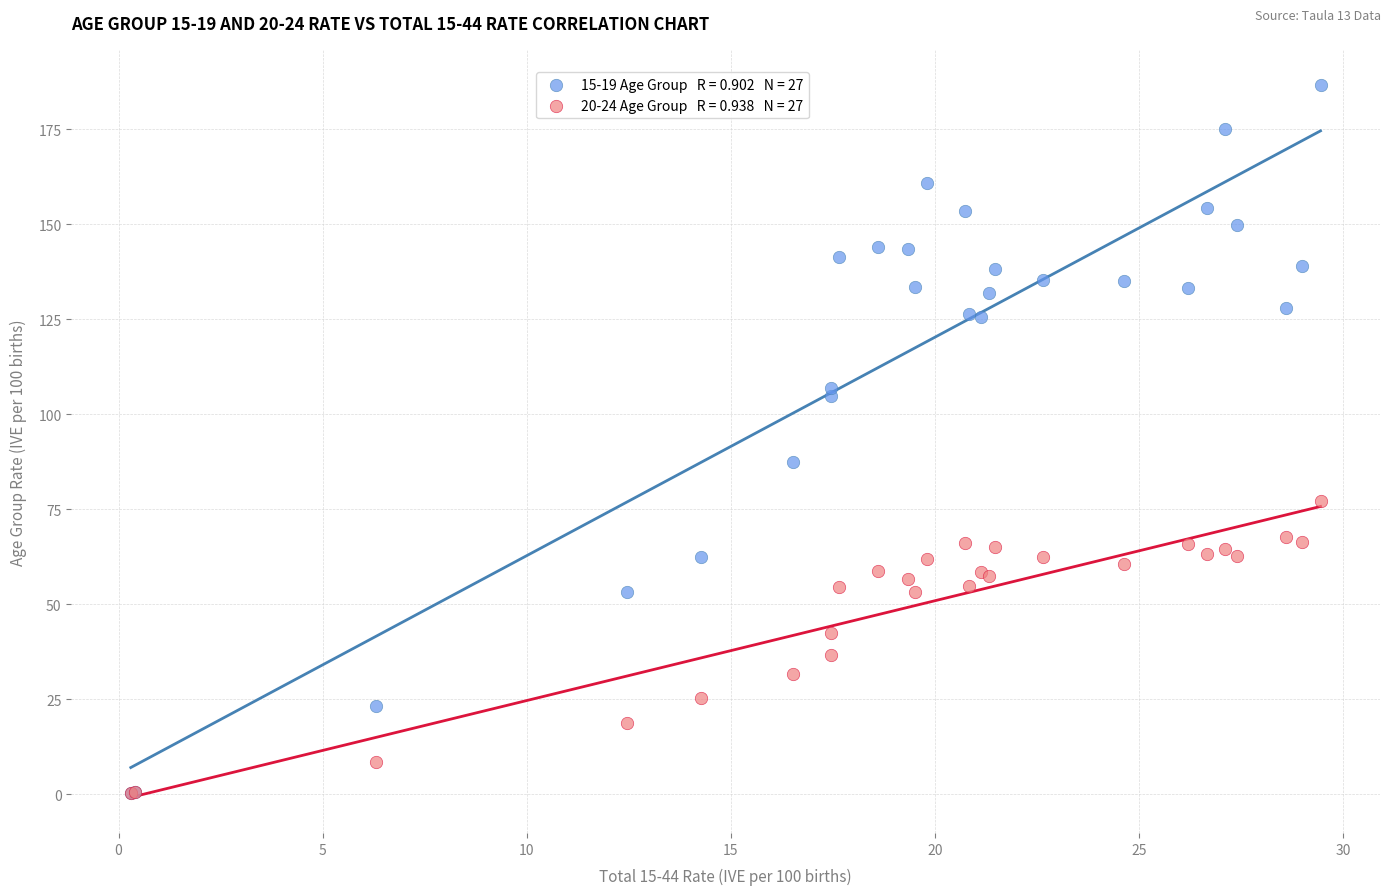

Across all series, what Y value is closest to 93?

87.4